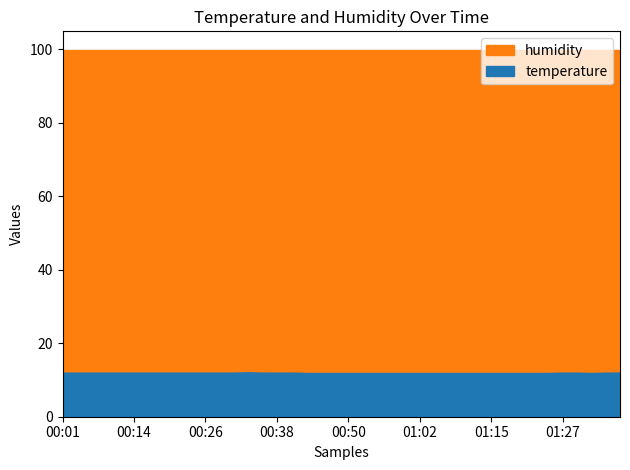

True or false: humidity and temperature intersect in this chart.

False